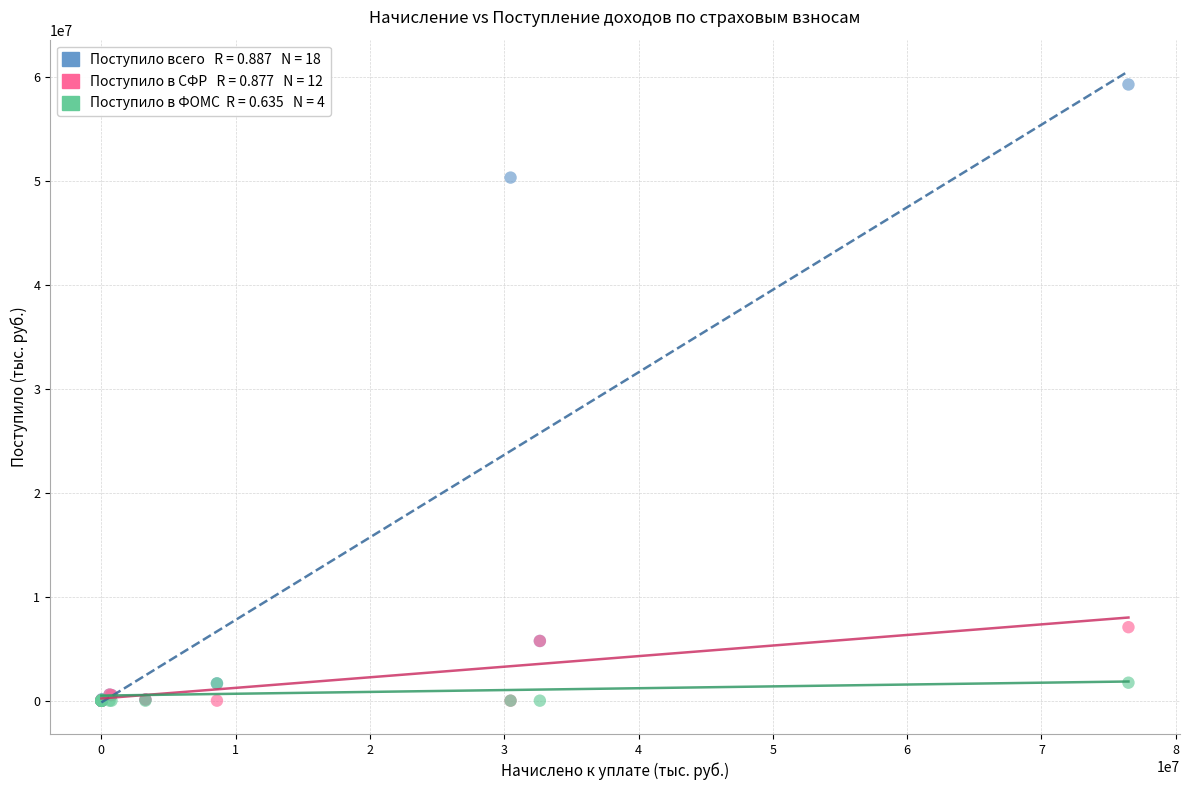

Across all series, what Y value is closest to 29623091?

50295519